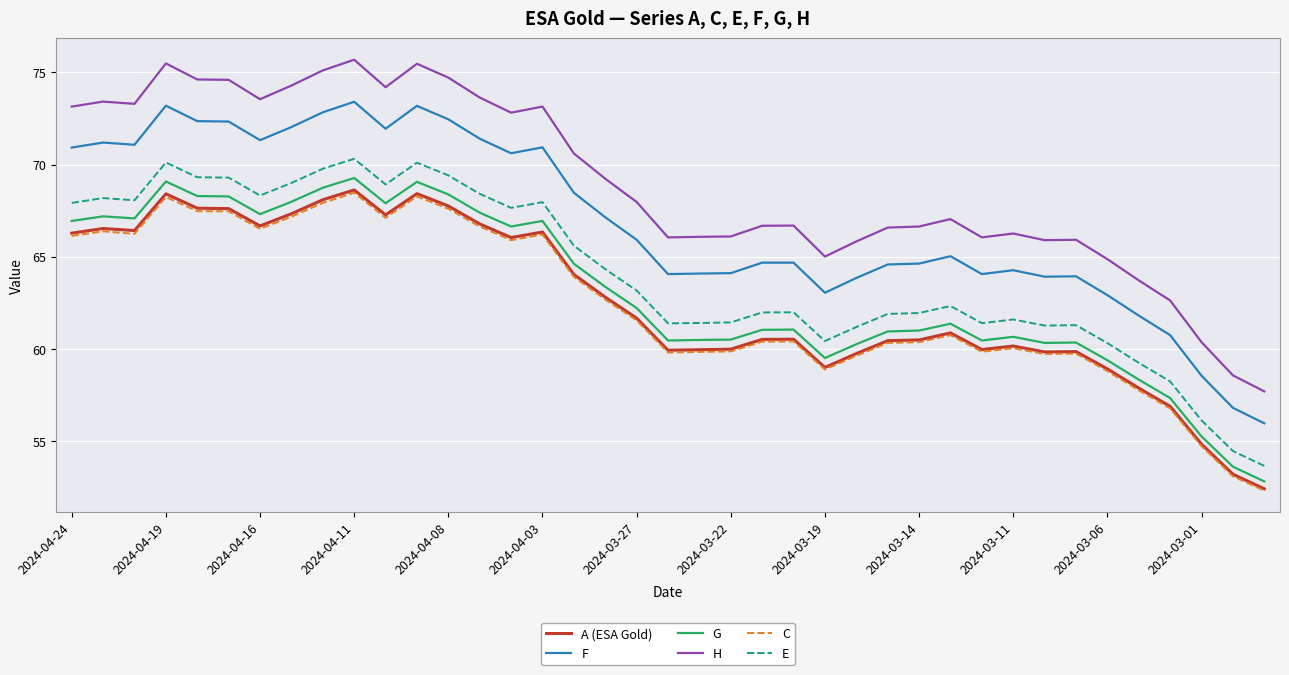

What is the minimum value for E?

53.7